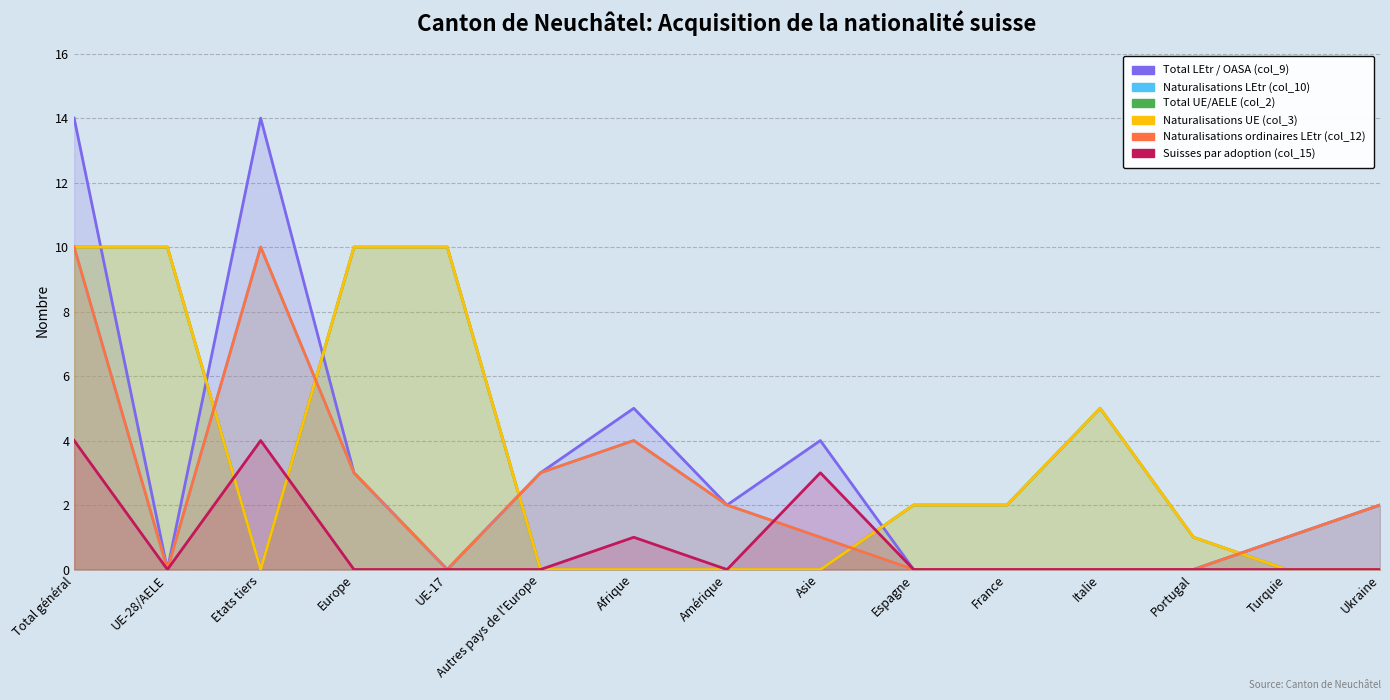

Reading left to right, what are all the values shown in this chart?

Total LEtr / OASA (col_9): Total général=14	UE-28/AELE=0	Etats tiers=14	Europe=3	UE-17=0	Autres pays de l'Europe=3	Afrique=5	Amérique=2	Asie=4	Espagne=0	France=0	Italie=0	Portugal=0	Turquie=1	Ukraine=2
Naturalisations LEtr (col_10): Total général=10	UE-28/AELE=0	Etats tiers=10	Europe=3	UE-17=0	Autres pays de l'Europe=3	Afrique=4	Amérique=2	Asie=1	Espagne=0	France=0	Italie=0	Portugal=0	Turquie=1	Ukraine=2
Total UE/AELE (col_2): Total général=10	UE-28/AELE=10	Etats tiers=0	Europe=10	UE-17=10	Autres pays de l'Europe=0	Afrique=0	Amérique=0	Asie=0	Espagne=2	France=2	Italie=5	Portugal=1	Turquie=0	Ukraine=0
Naturalisations UE (col_3): Total général=10	UE-28/AELE=10	Etats tiers=0	Europe=10	UE-17=10	Autres pays de l'Europe=0	Afrique=0	Amérique=0	Asie=0	Espagne=2	France=2	Italie=5	Portugal=1	Turquie=0	Ukraine=0
Naturalisations ordinaires LEtr (col_12): Total général=10	UE-28/AELE=0	Etats tiers=10	Europe=3	UE-17=0	Autres pays de l'Europe=3	Afrique=4	Amérique=2	Asie=1	Espagne=0	France=0	Italie=0	Portugal=0	Turquie=1	Ukraine=2
Suisses par adoption (col_15): Total général=4	UE-28/AELE=0	Etats tiers=4	Europe=0	UE-17=0	Autres pays de l'Europe=0	Afrique=1	Amérique=0	Asie=3	Espagne=0	France=0	Italie=0	Portugal=0	Turquie=0	Ukraine=0